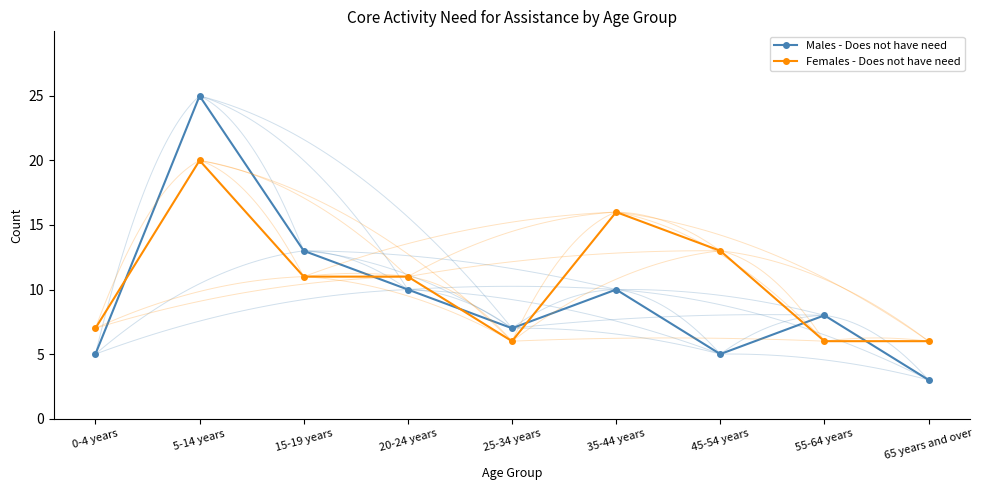

How many lines are shown in the chart?

2